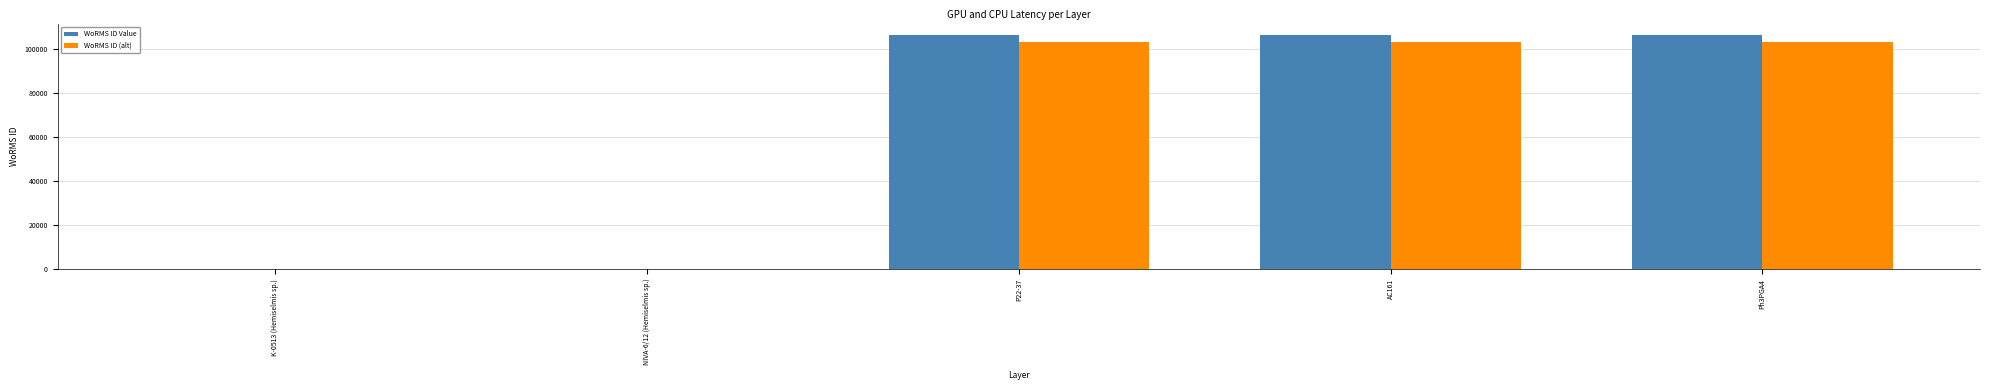

Which series changed the most between NIVA-6/12 (Hemiselmis sp.) and AC161?

WoRMS ID Value